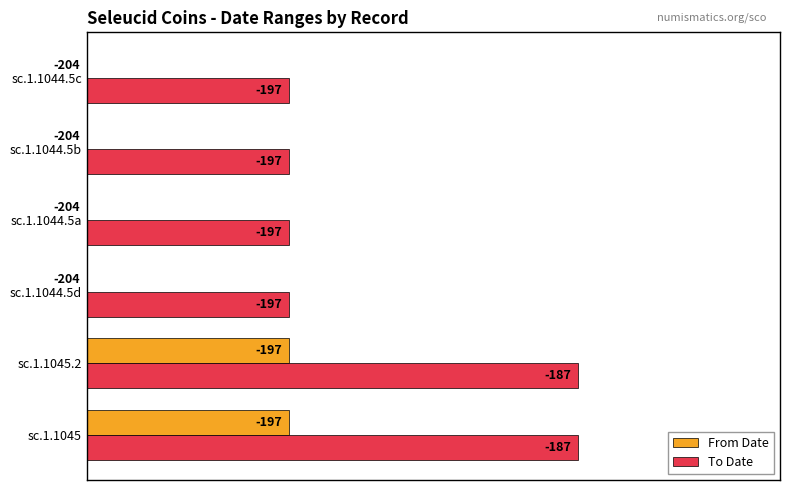

Rank the series by their maximum value, from highest to lowest.

To Date, From Date